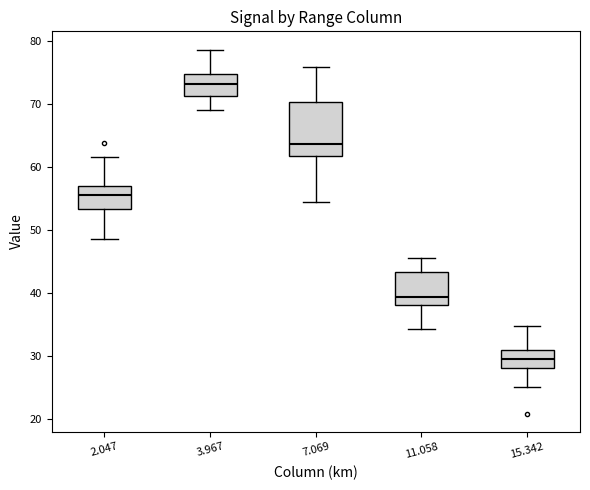

Which box's median line is the lowest?

15.342